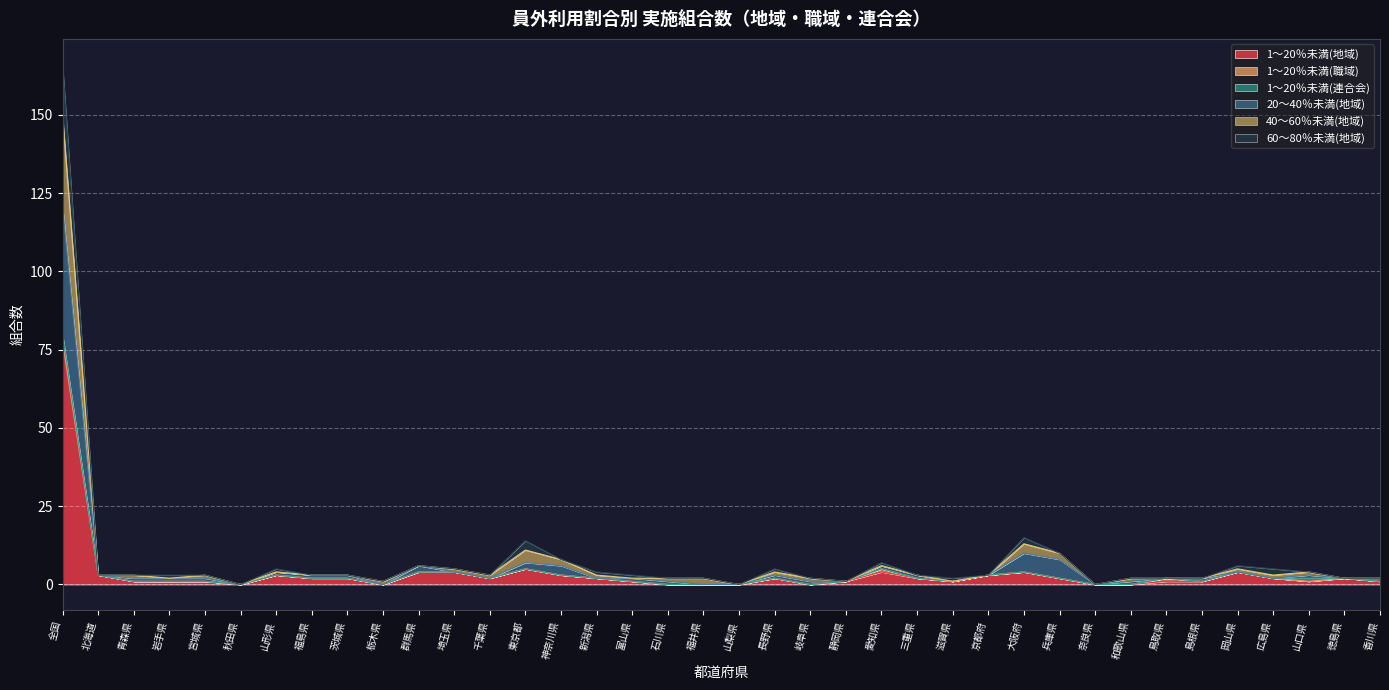

At which category is the sum across all series the highest?

全国